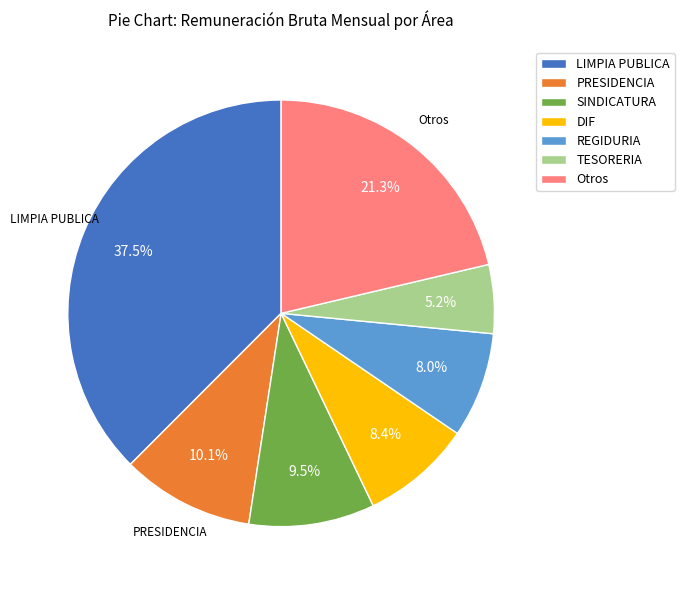

Which has a higher value, TESORERIA or LIMPIA PUBLICA?

LIMPIA PUBLICA